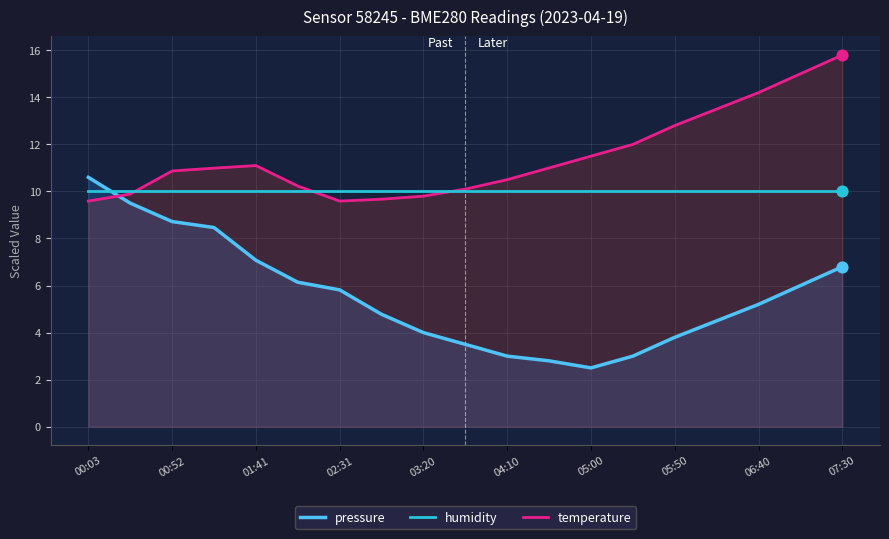

What is the total value across all series at 05:50?

26.6